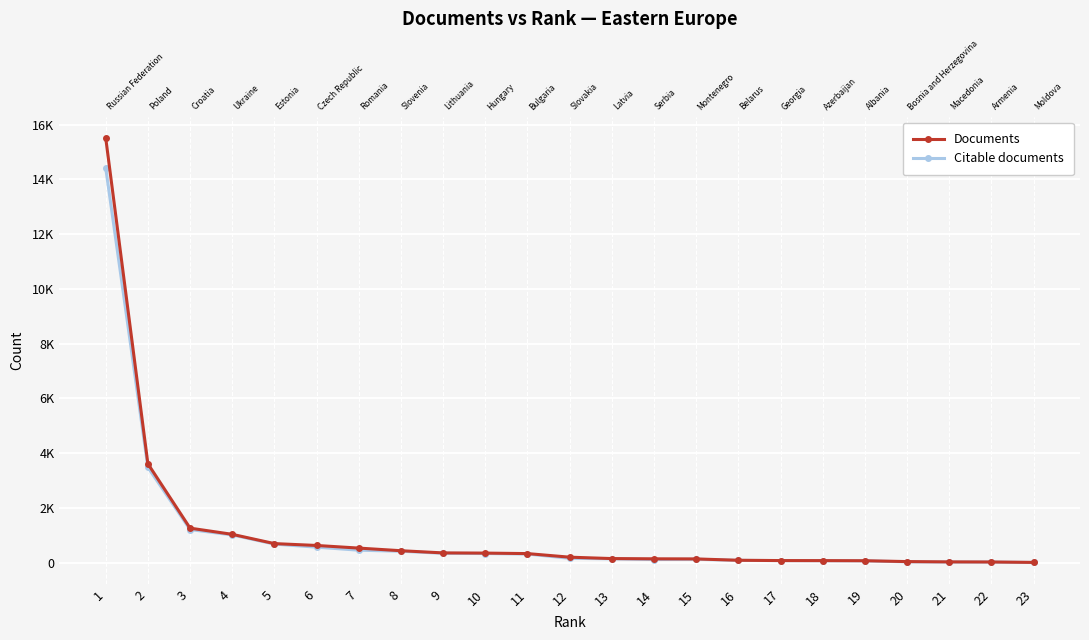

Which has a higher value, 2 or 4?

2